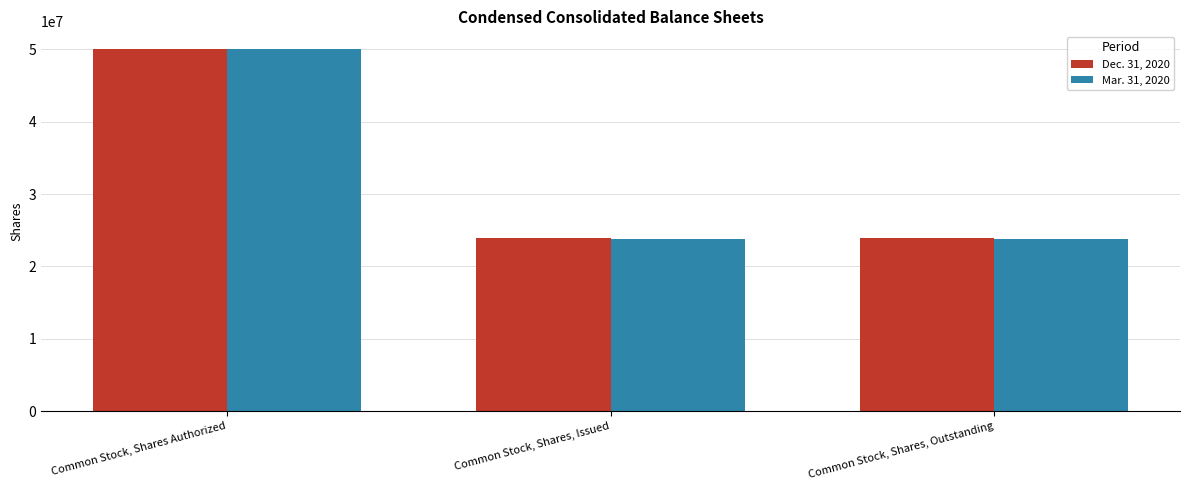

How many bars are there in each group?

2